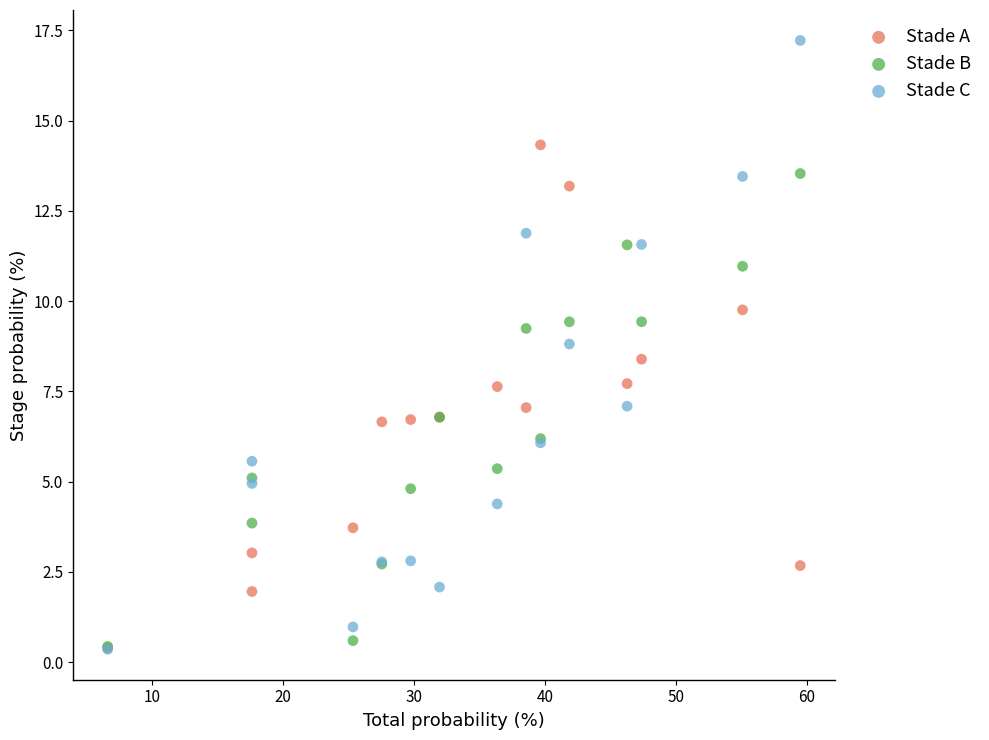

Which series reaches the maximum Y coordinate?

Stade C